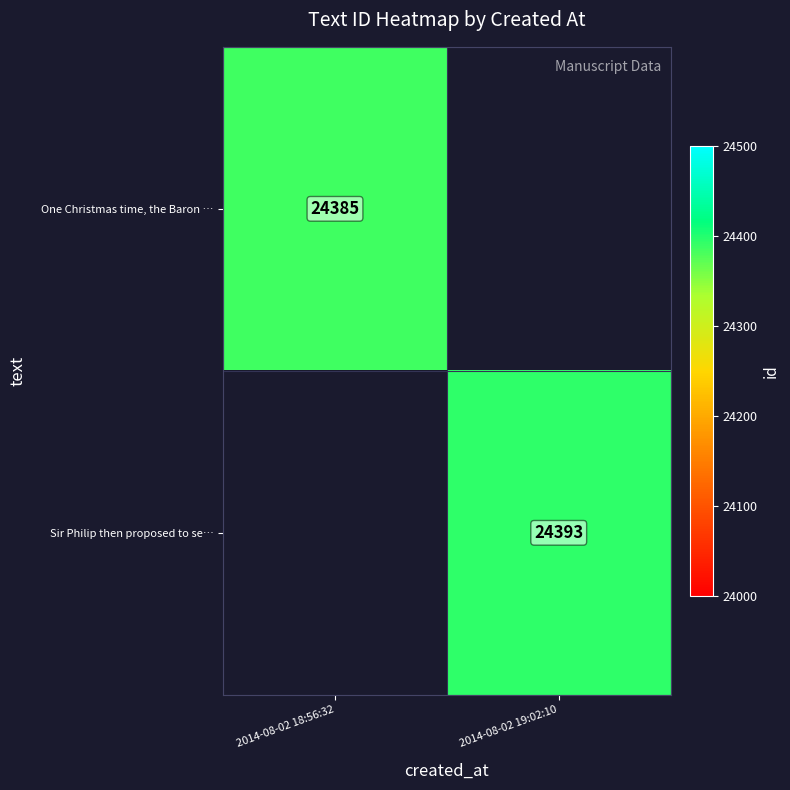

What is the greatest value displayed?

24393.0